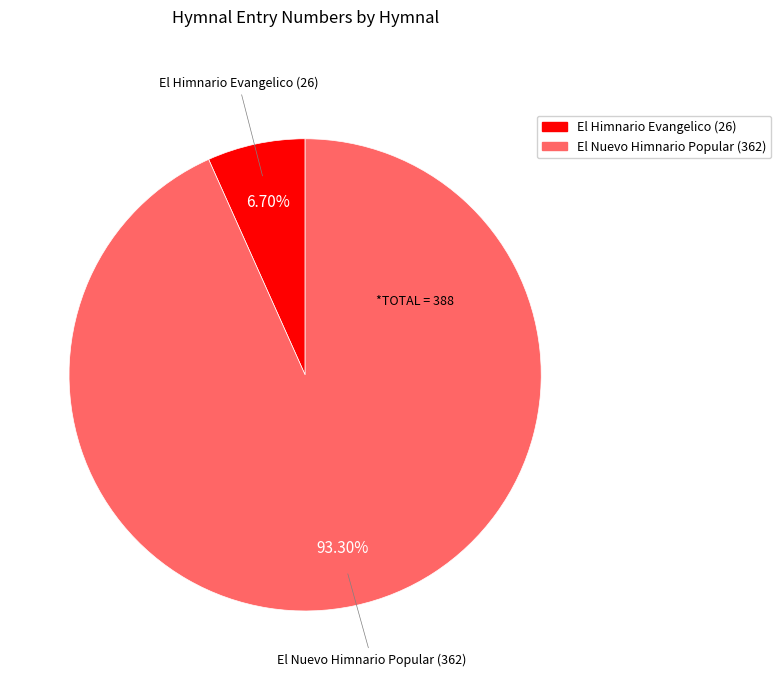

How much of the chart is everything except El Himnario Evangelico (26)?

93.3%